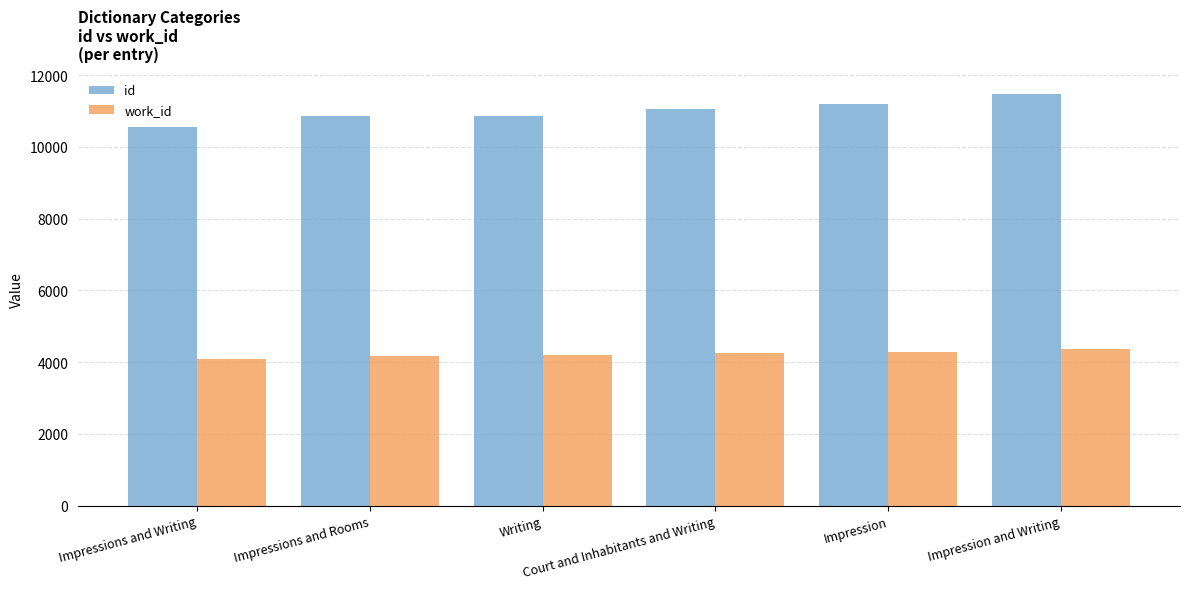

At which category does the chart reach its peak across all series?

Impression and Writing